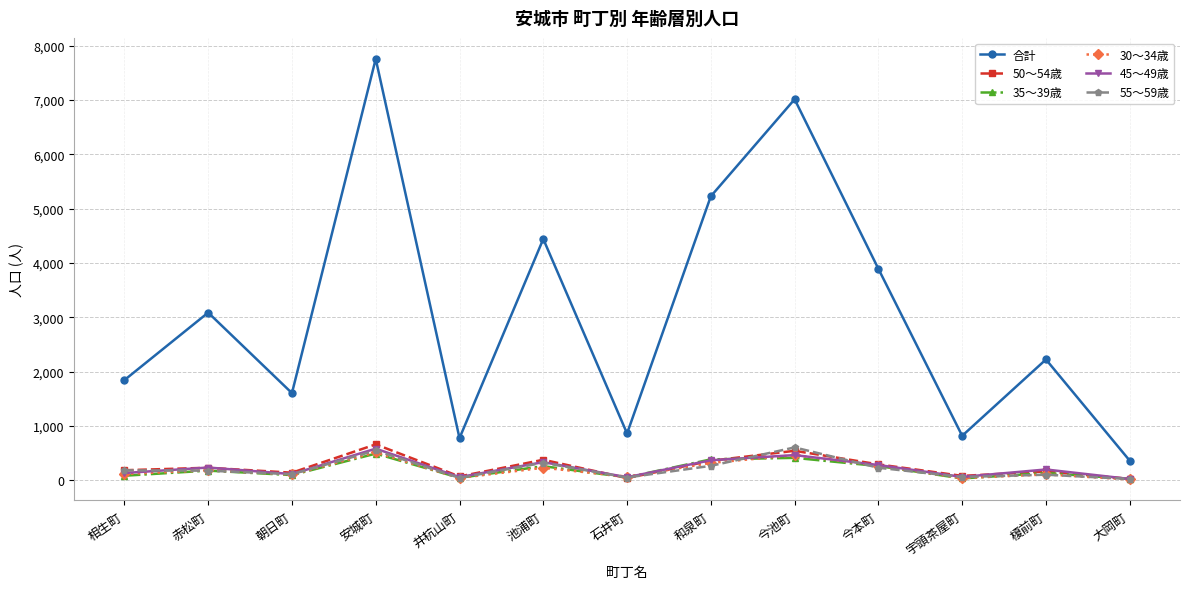

True or false: 35～39歳 and 合計 cross at least once.

False